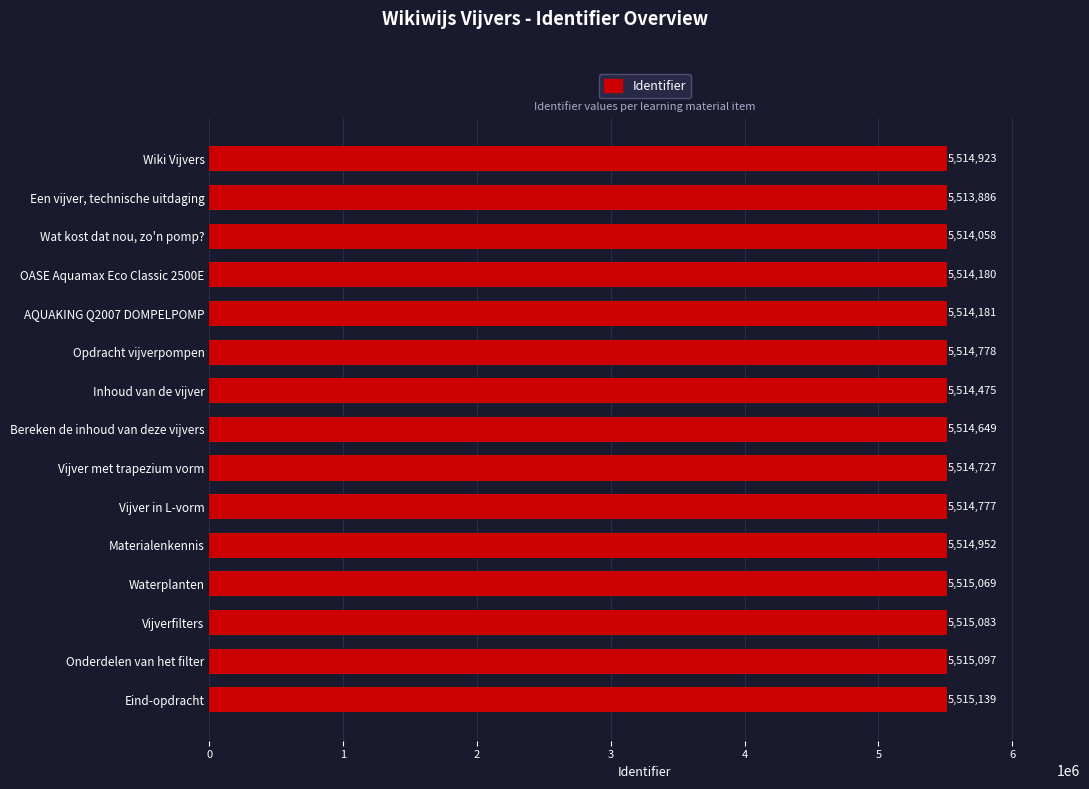

Which has a higher value, Bereken de inhoud van deze vijvers or Wat kost dat nou, zo'n pomp??

Bereken de inhoud van deze vijvers